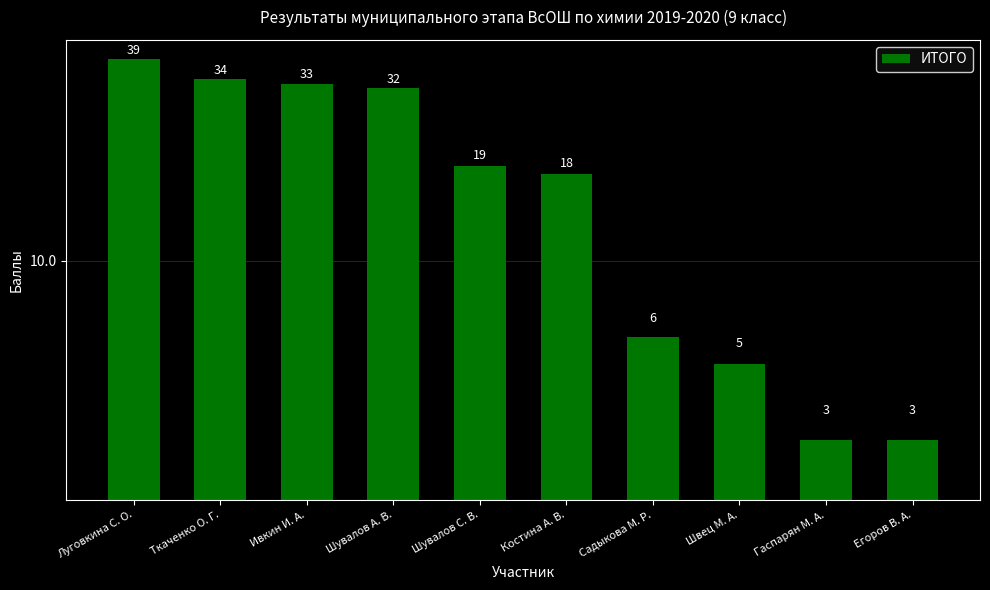

Does the chart contain any negative values?

No